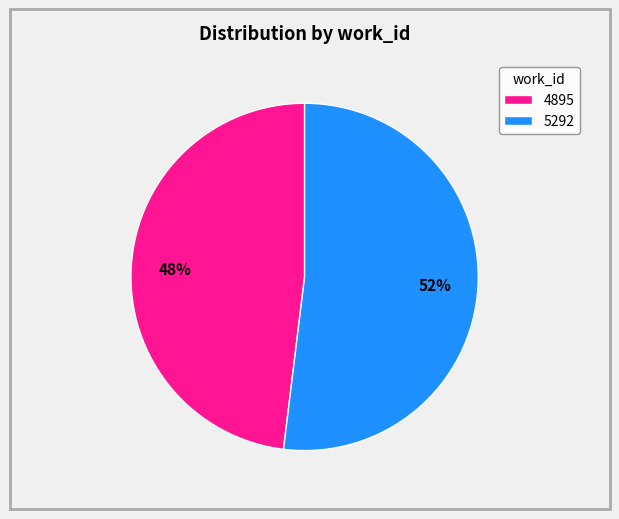

What percentage is the 5292 slice, to the nearest percent?

52%